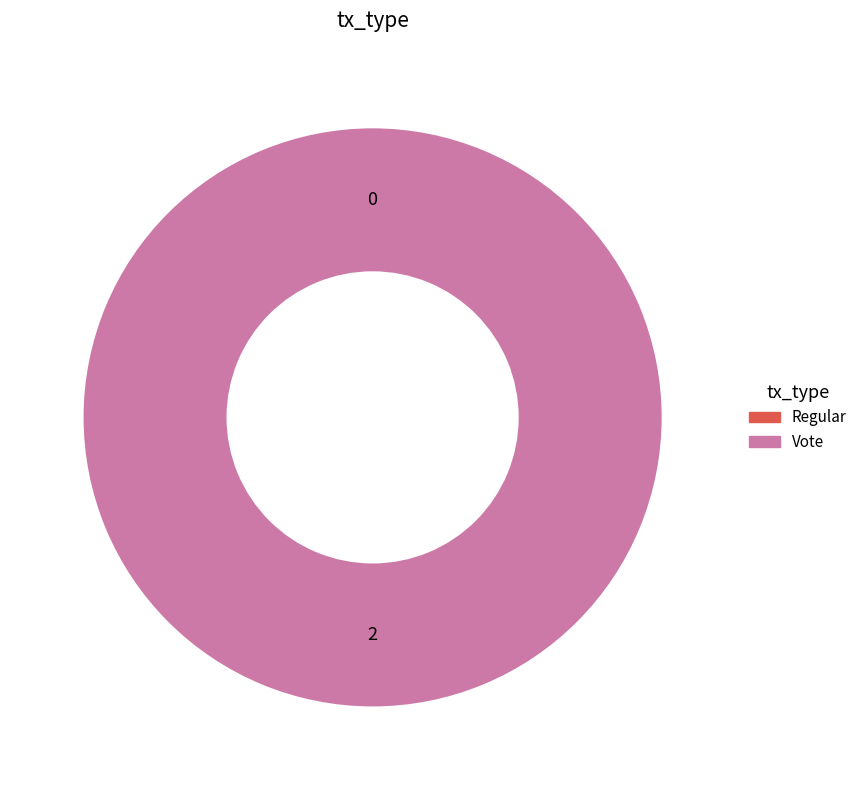

What percentage do Regular and Vote together represent?

100.0%